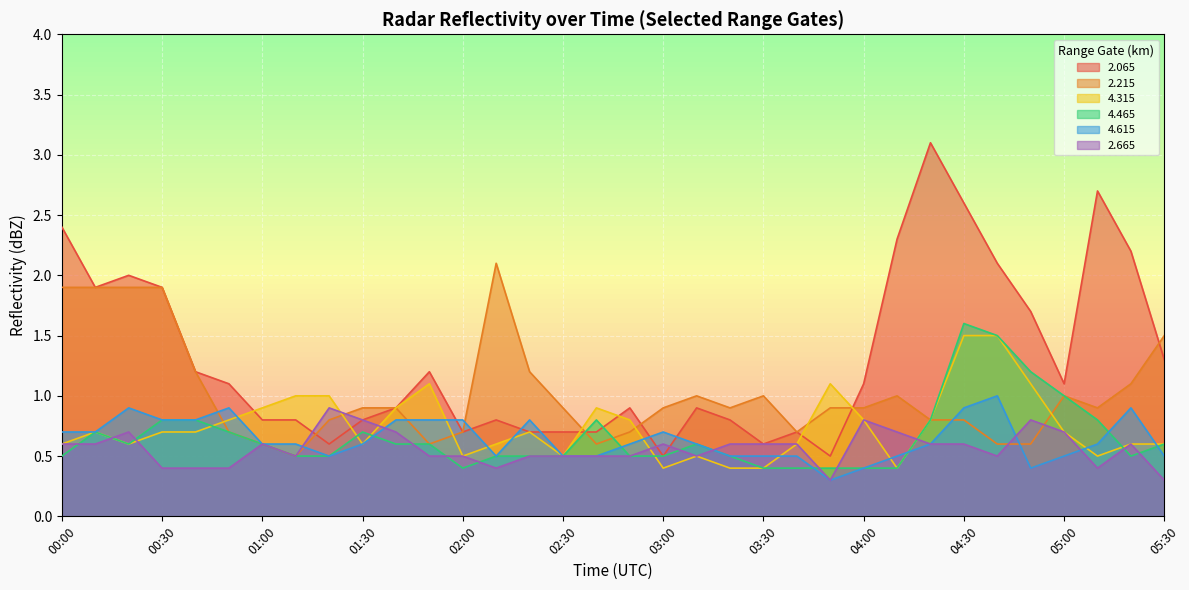

Which series changed the most between 04:20 and 04:40?

2.065